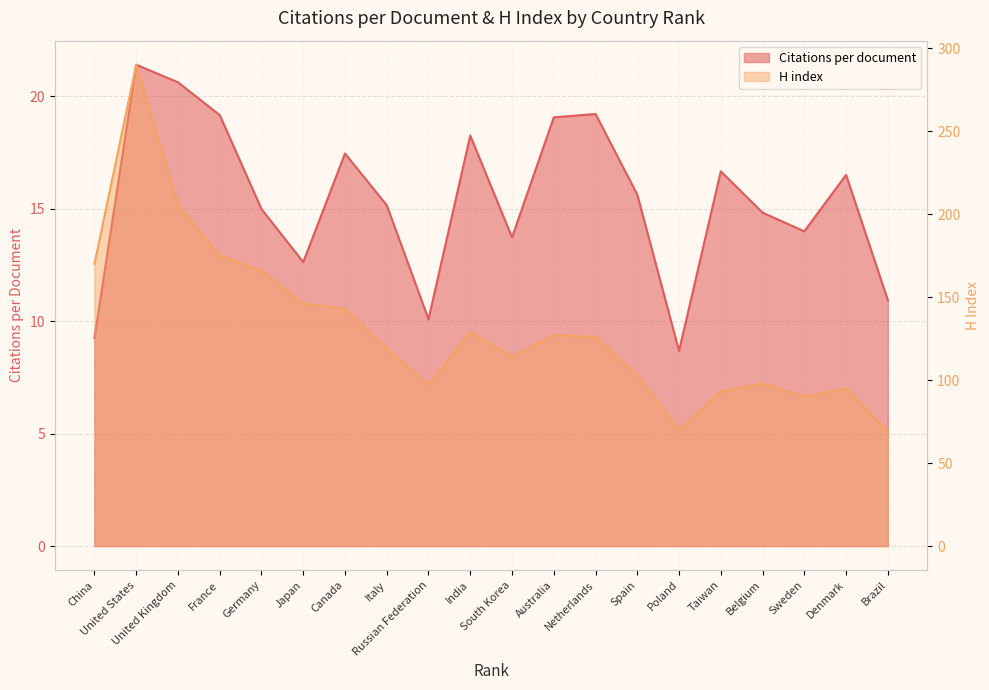

True or false: H index and Citations per document intersect in this chart.

False